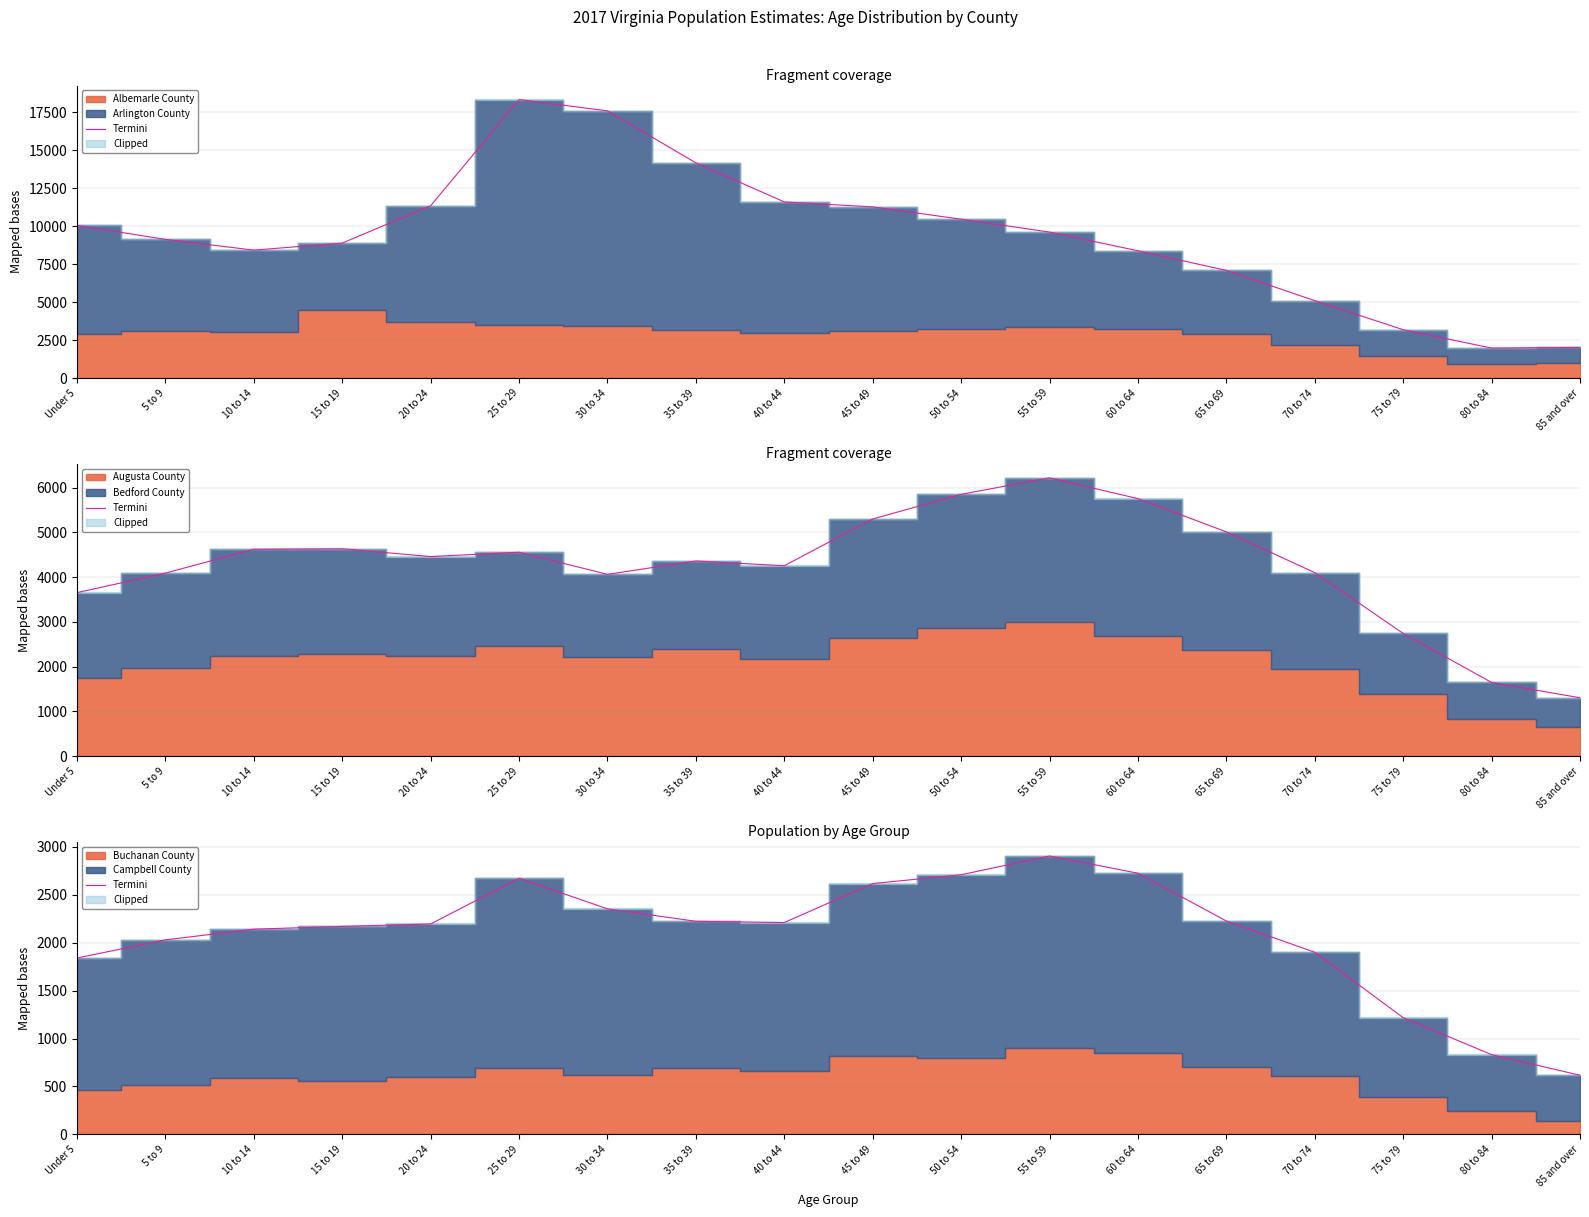

Reading left to right, list all the values displayed in this chart.

1841	2030	2142	2171	2196	2673	2354	2224	2211	2618	2710	2906	2726	2227	1901	1218	832	617